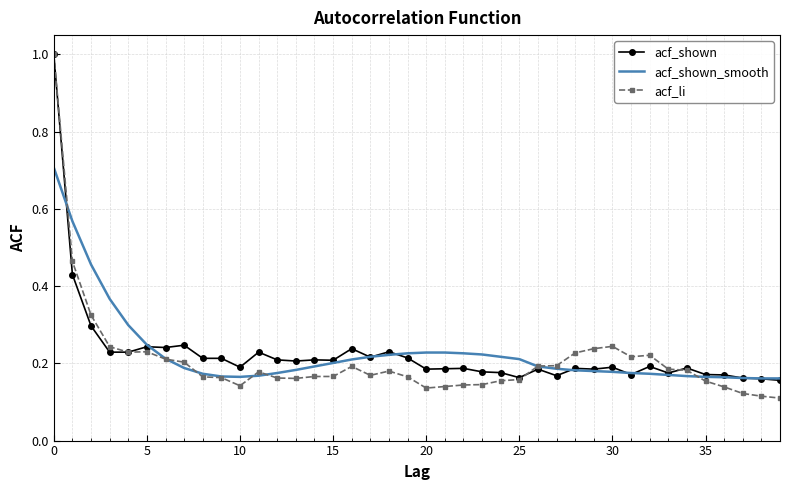

At how many categories does at least one series exceed 0?

40